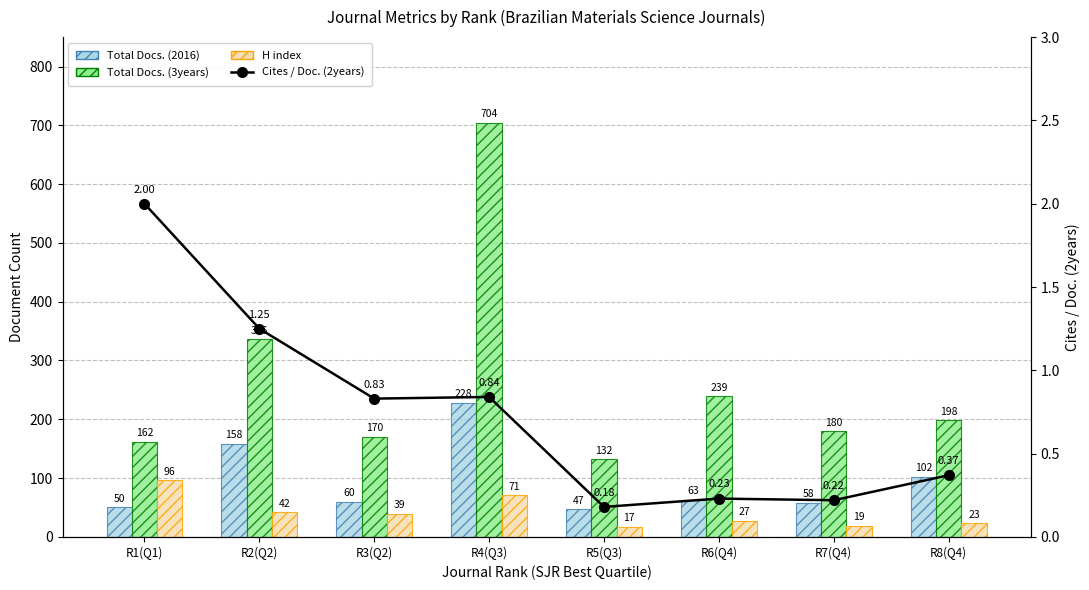

What is the difference between the highest and lowest values at R8(Q4)?

197.6